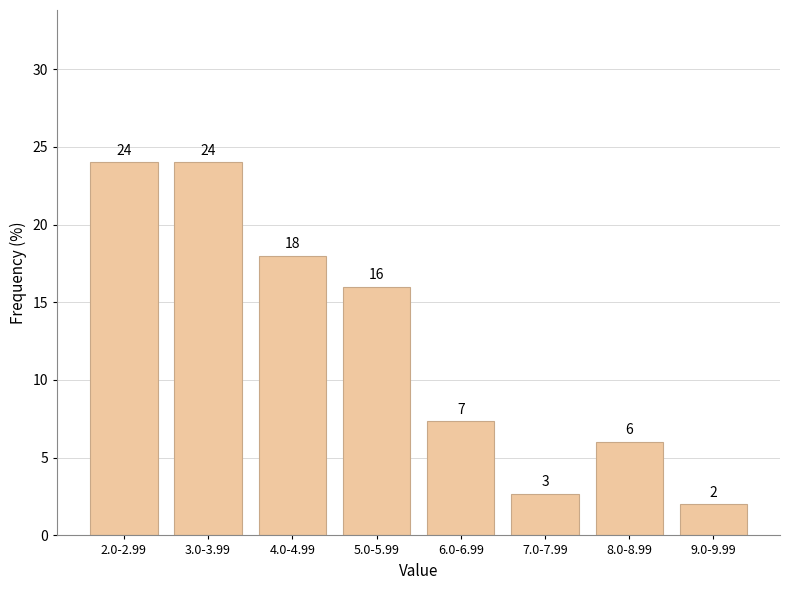

What is the minimum value shown in the chart?

2.0